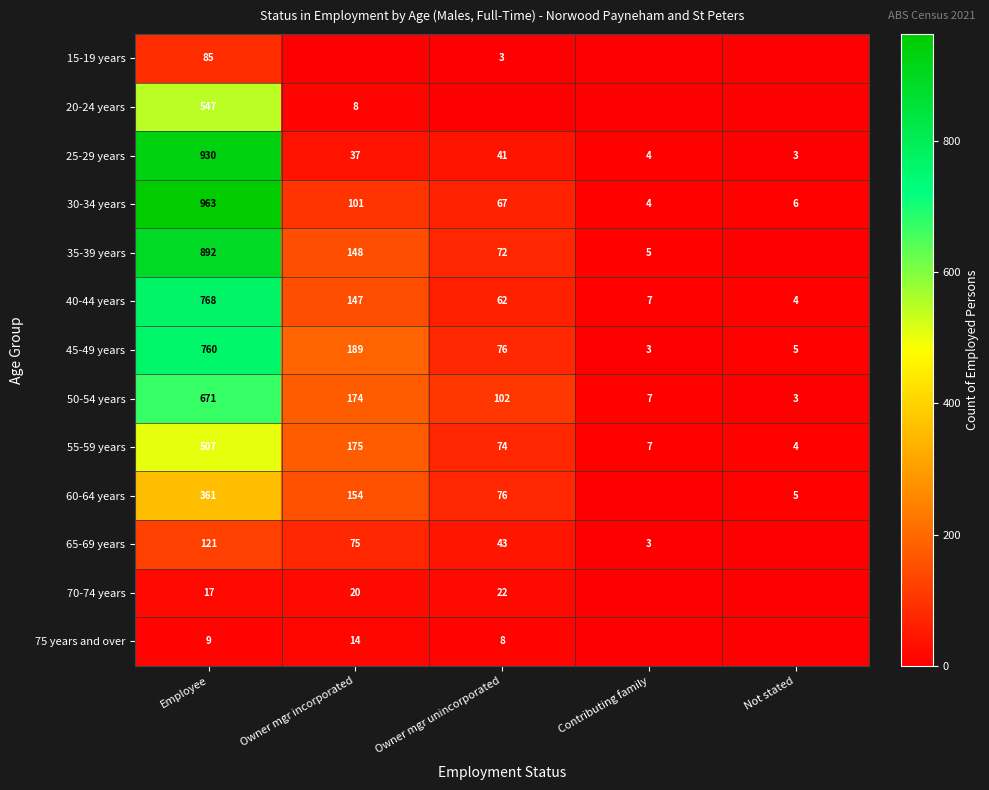

What is the minimum value for 40-44 years?

4